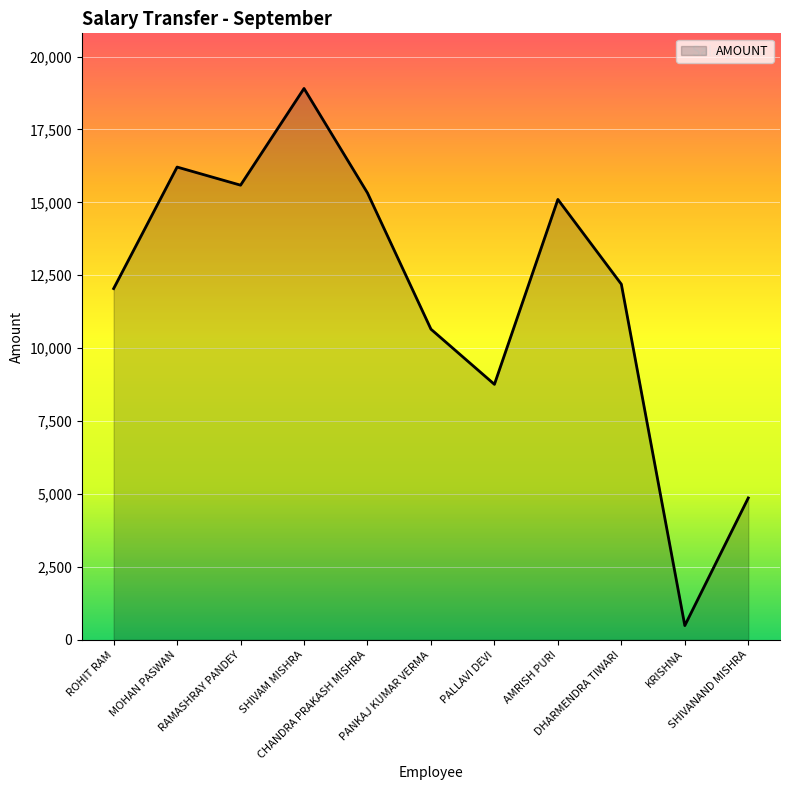

How many lines are shown in the chart?

1